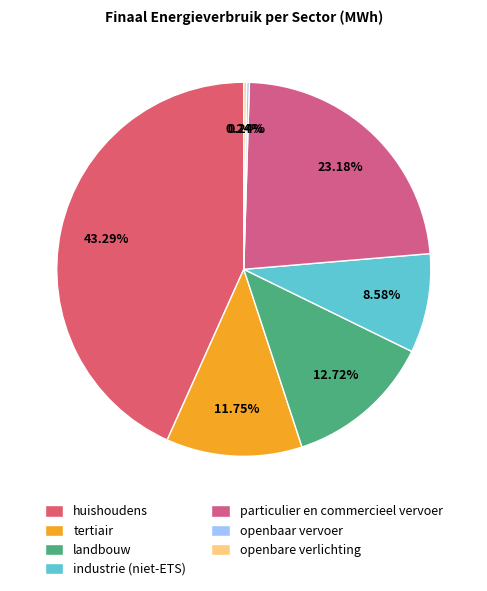

True or false: tertiair accounts for 19% of the total.

False